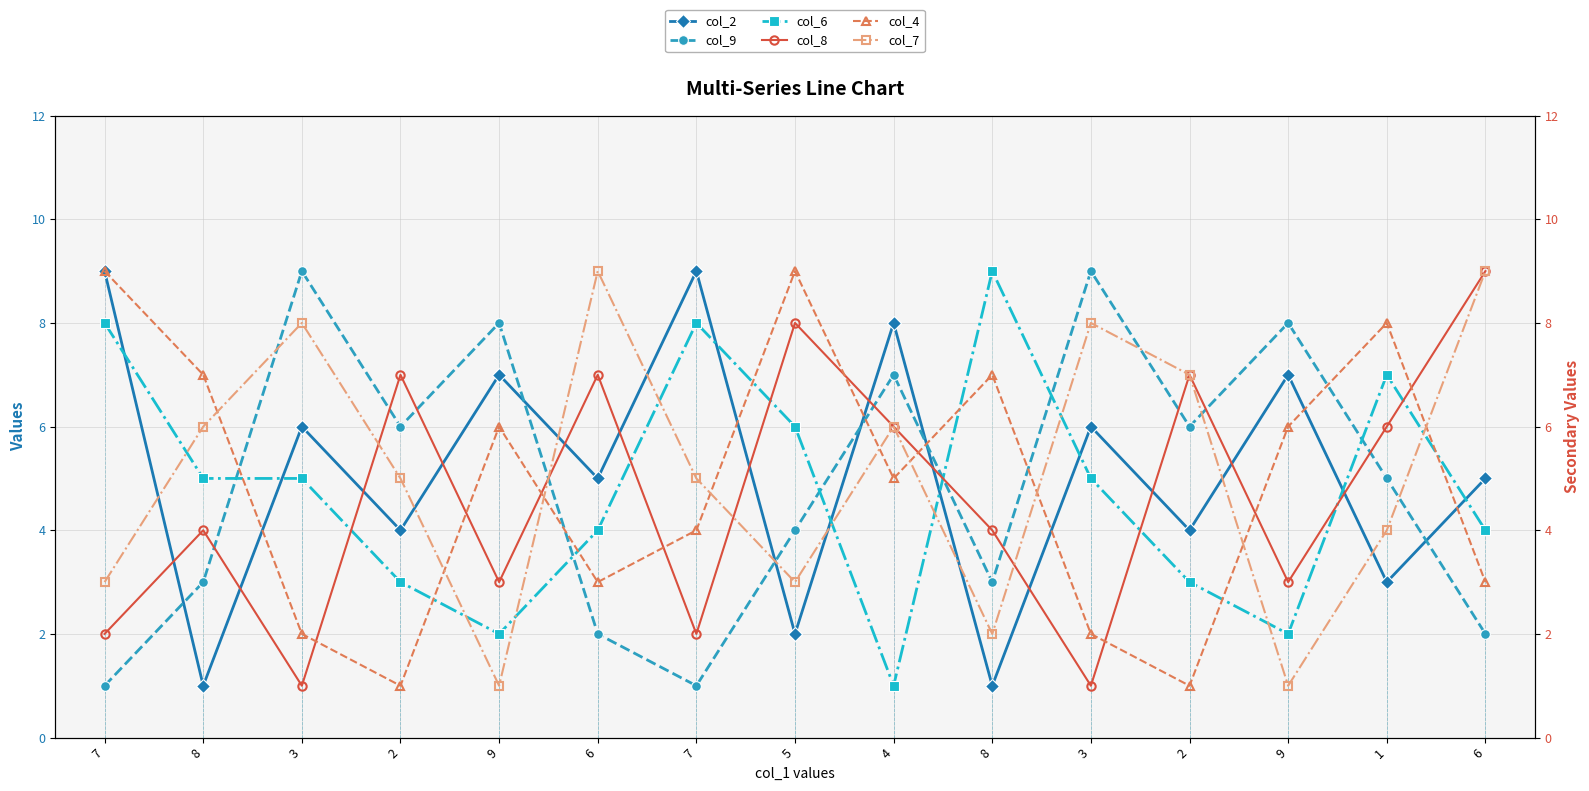

What is the label of the 12th point from the left?

2